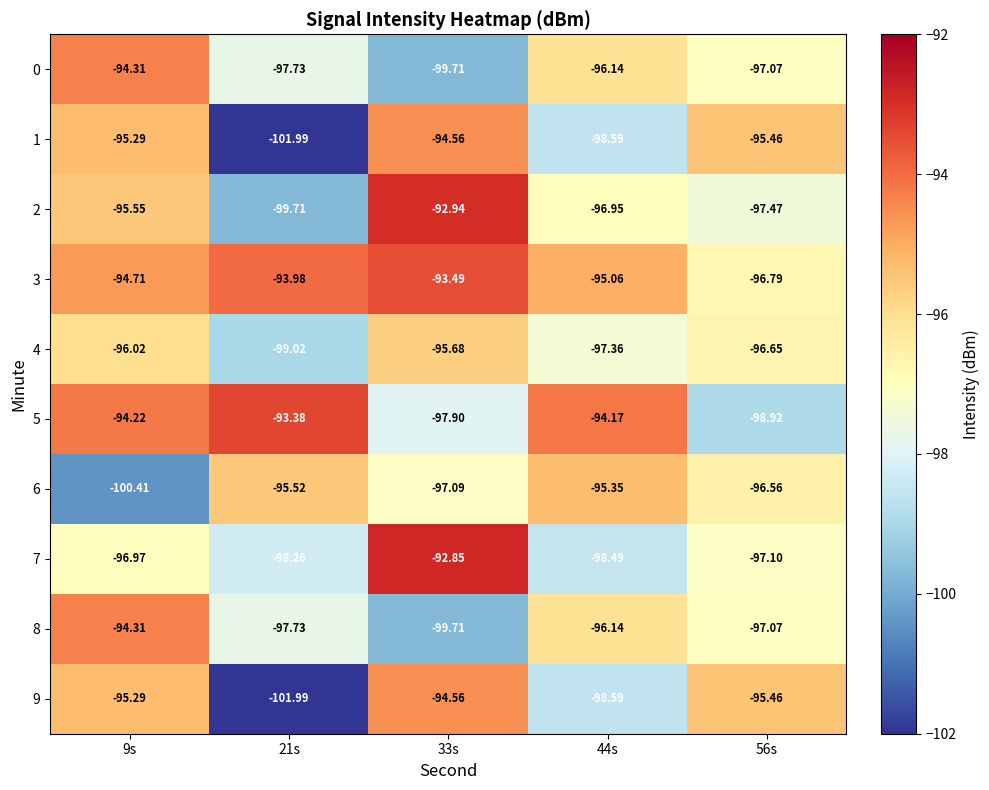

Between 21s and 9s, which is larger?

9s